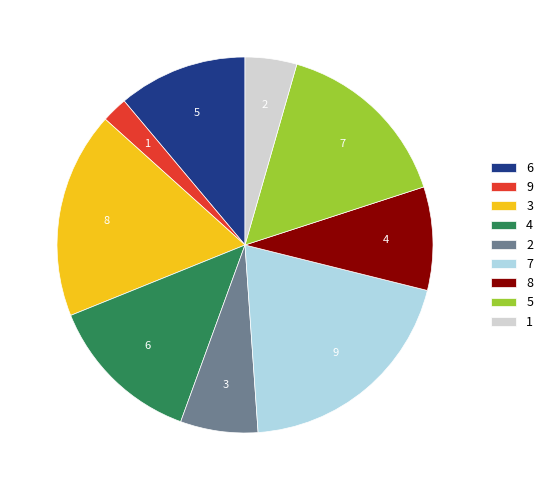

What is the smallest slice in the pie chart?

9